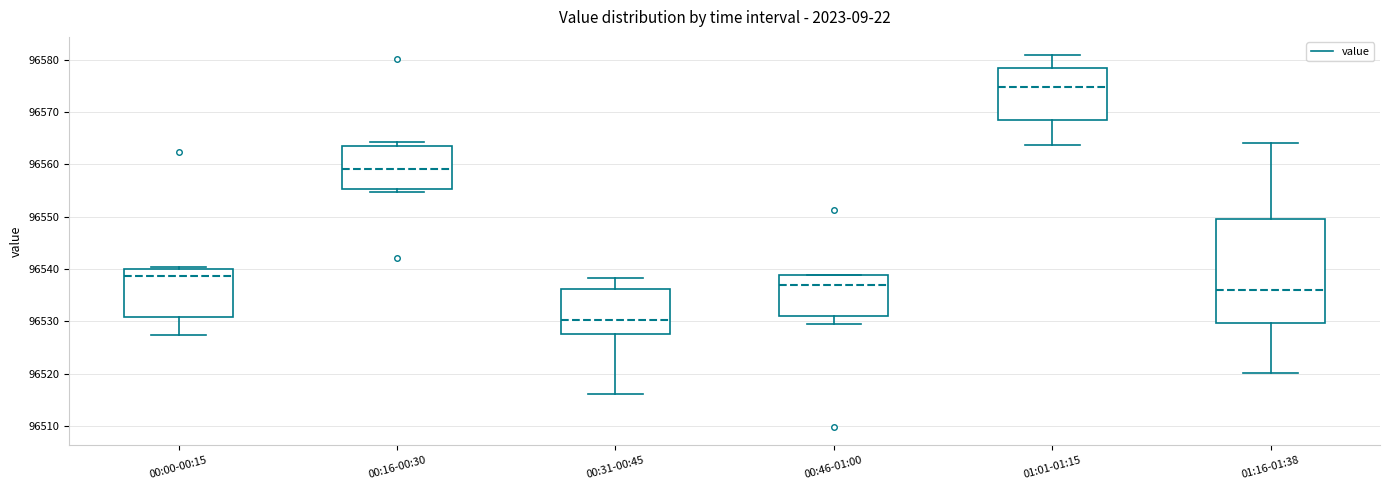

Which box's median line is the highest?

01:01-01:15